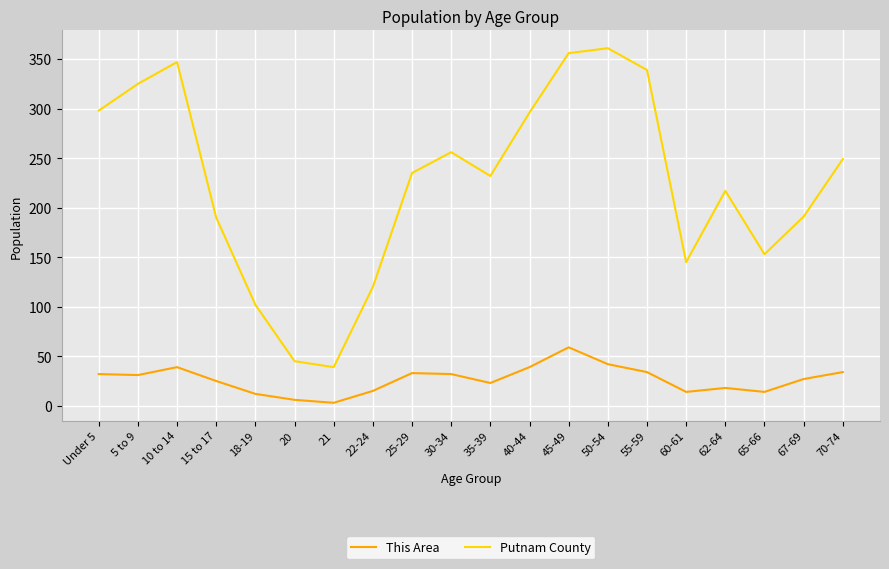

What is the lowest value of the Putnam County series?

39